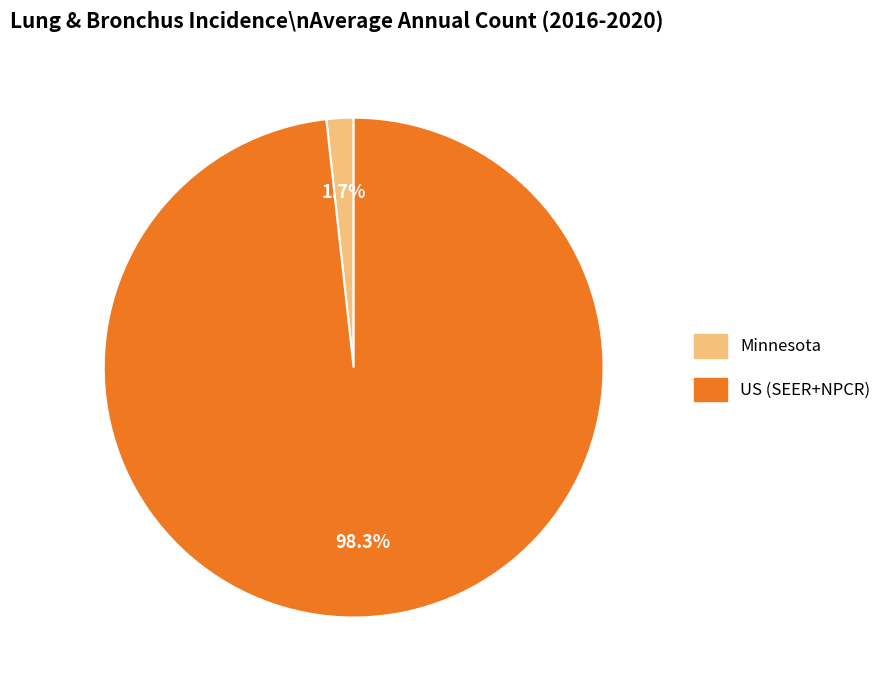

To the nearest percent, what percentage of the pie is US (SEER+NPCR)?

98%